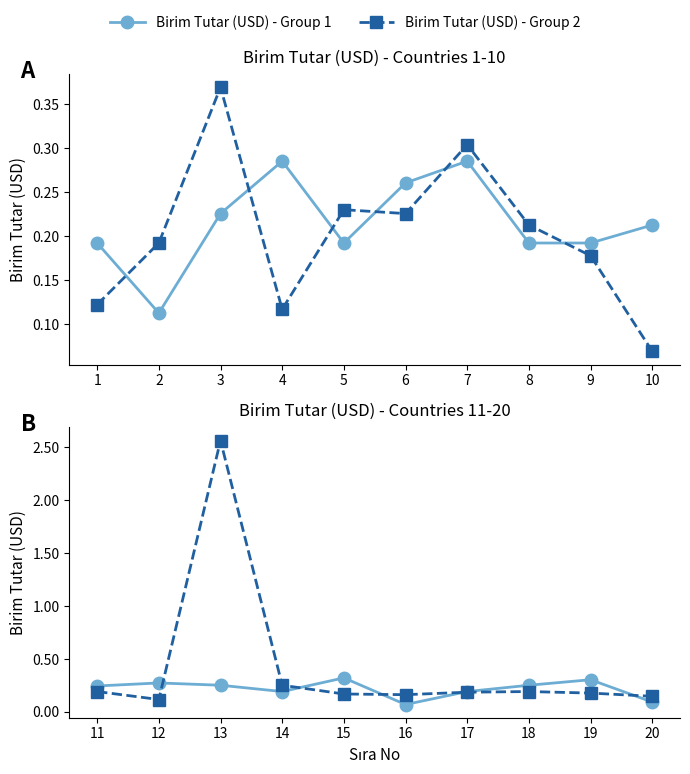

True or false: Birim Tutar (USD) - Group 1 has more than 2 points higher than both neighbors.

True